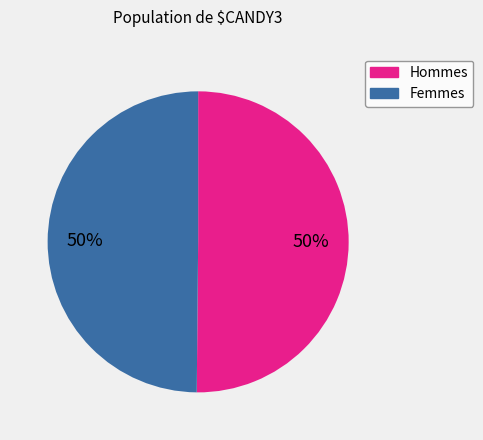

Combined, do Hommes and Femmes account for over 50%?

Yes